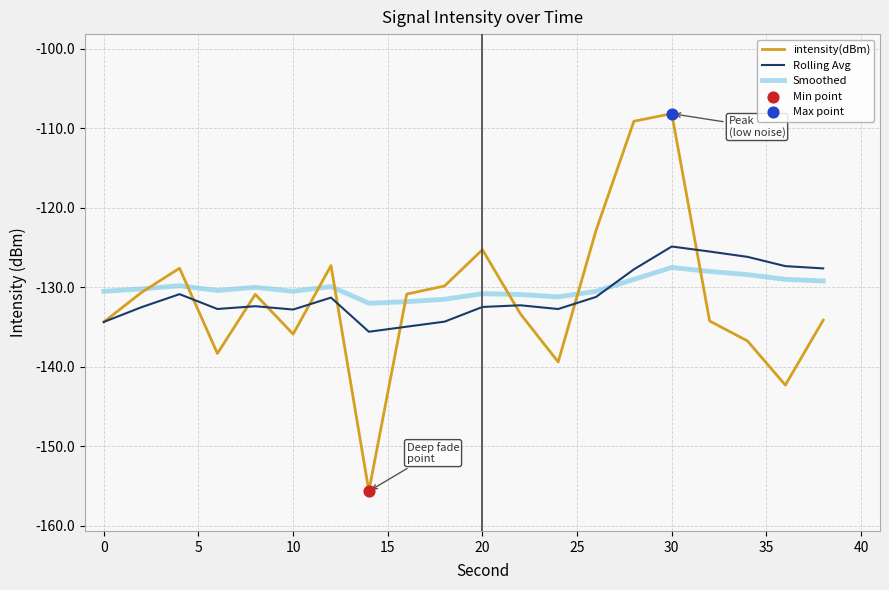

Which series has the largest total across all categories?

Smoothed